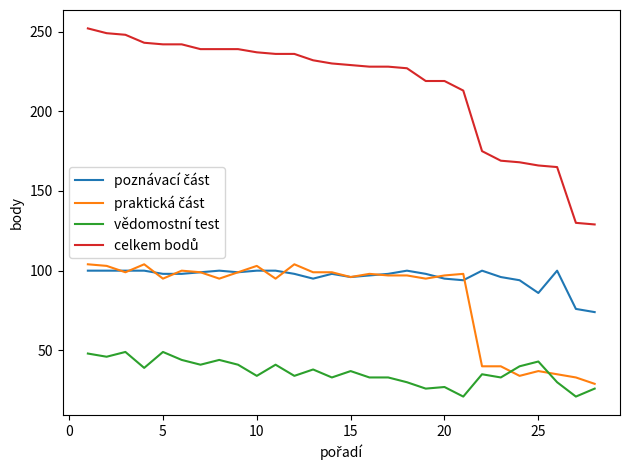

What is the smallest value displayed?

21